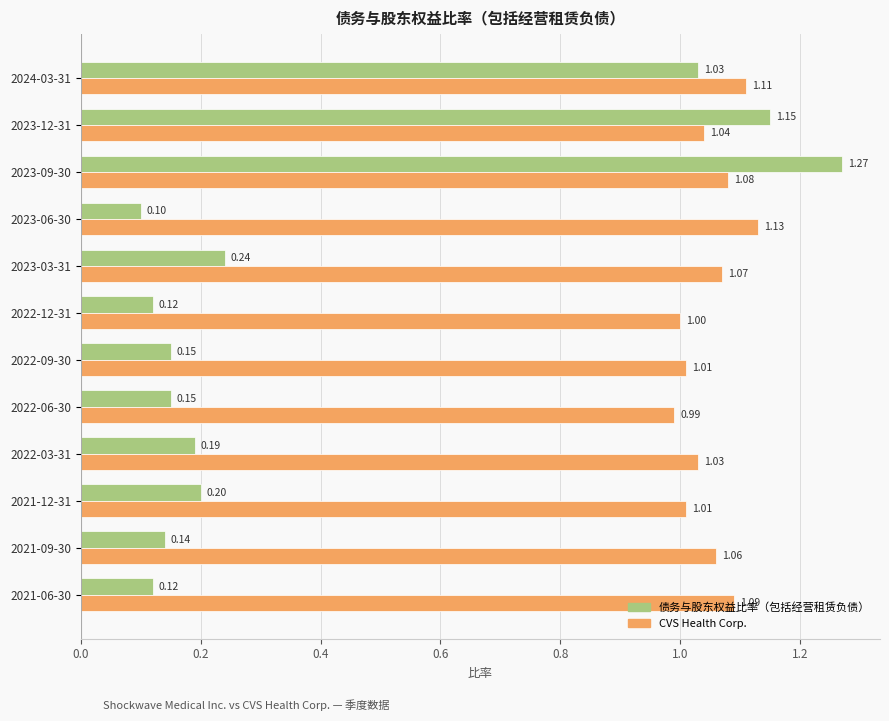

How many data points does each series have?

12